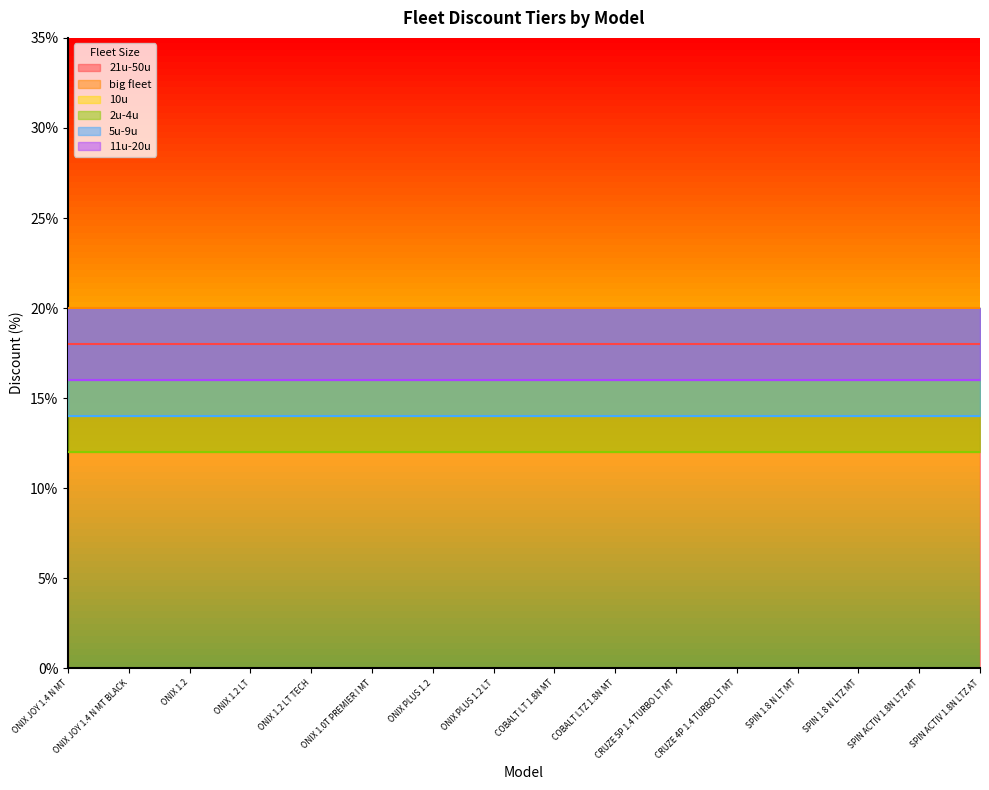

At COBALT LTZ 1.8N MT, list the series in order from largest to smallest.

big fleet, 21u-50u, 11u-20u, 10u, 5u-9u, 2u-4u